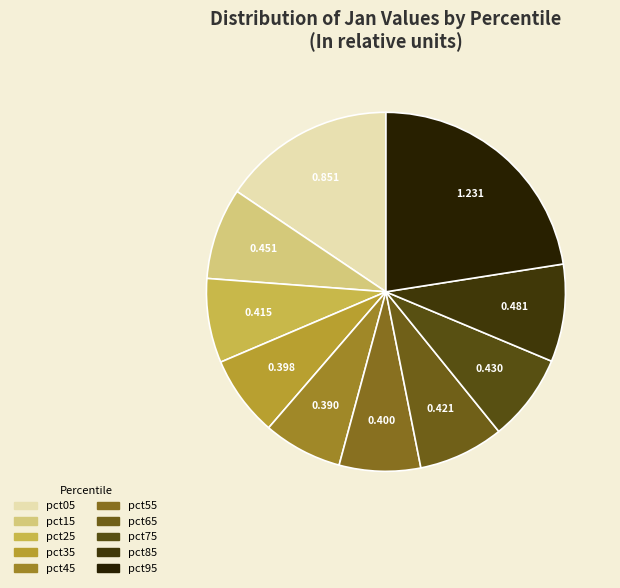

The pct15 slice represents 8% of the pie. True or false?

True